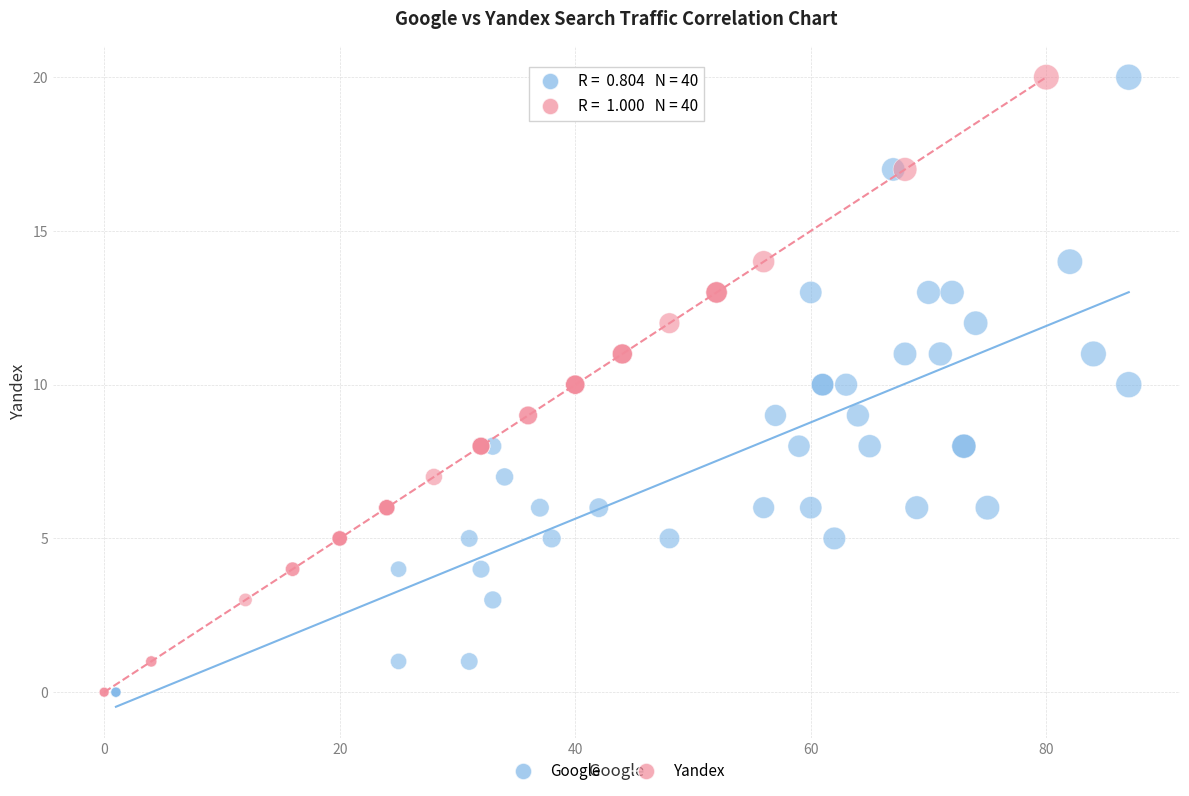

What are all the series names shown in the legend?

Google, Yandex